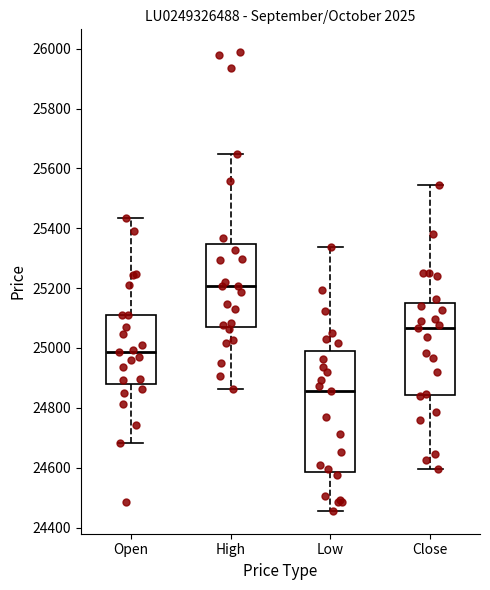

Reading left to right, read every box against the y-axis: the position of its median line, the range the box covers, and the ends of its whiskers. The values are not printed on the chart, so give them approximately, as read against the axis.

Open: median 24980, box 24880 to 25120, whiskers 24680 to 25440
High: median 25200, box 25080 to 25340, whiskers 24860 to 25640
Low: median 24860, box 24580 to 24980, whiskers 24460 to 25340
Close: median 25060, box 24840 to 25160, whiskers 24600 to 25540